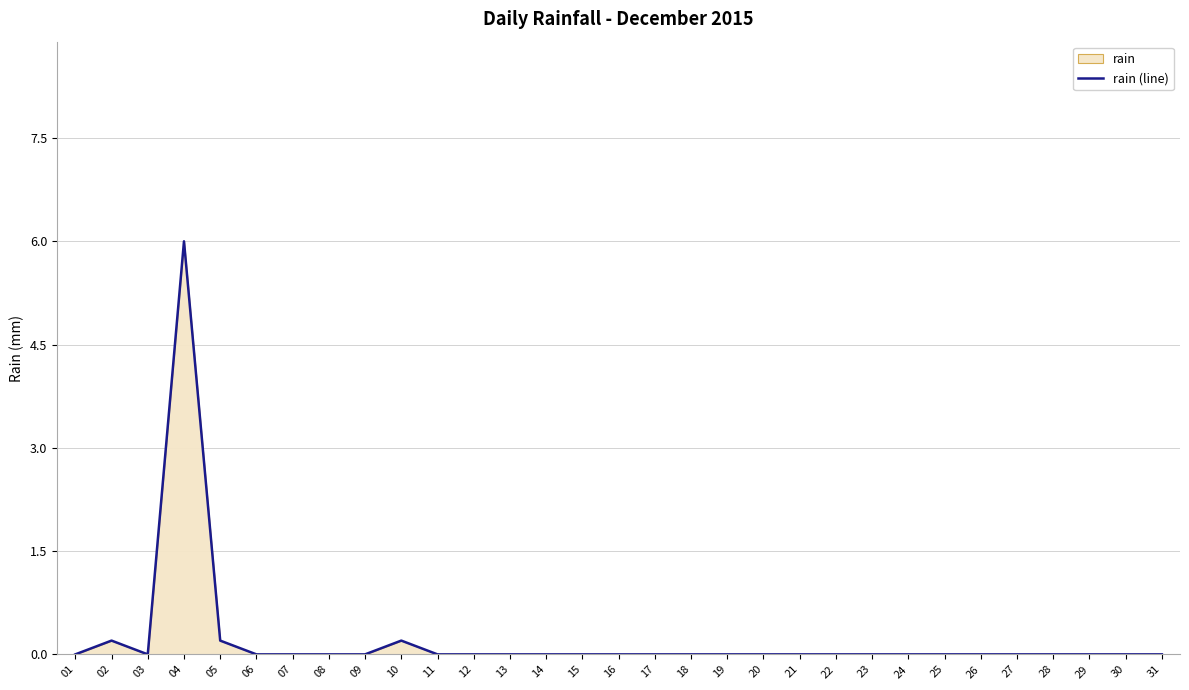

Rank the categories by value from lowest to highest.

01, 03, 06, 07, 08, 09, 11, 12, 13, 14, 15, 16, 17, 18, 19, 20, 21, 22, 23, 24, 25, 26, 27, 28, 29, 30, 31, 02, 05, 10, 04